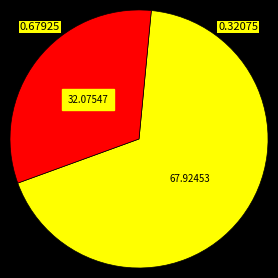

Is there a majority slice in this chart?

Yes